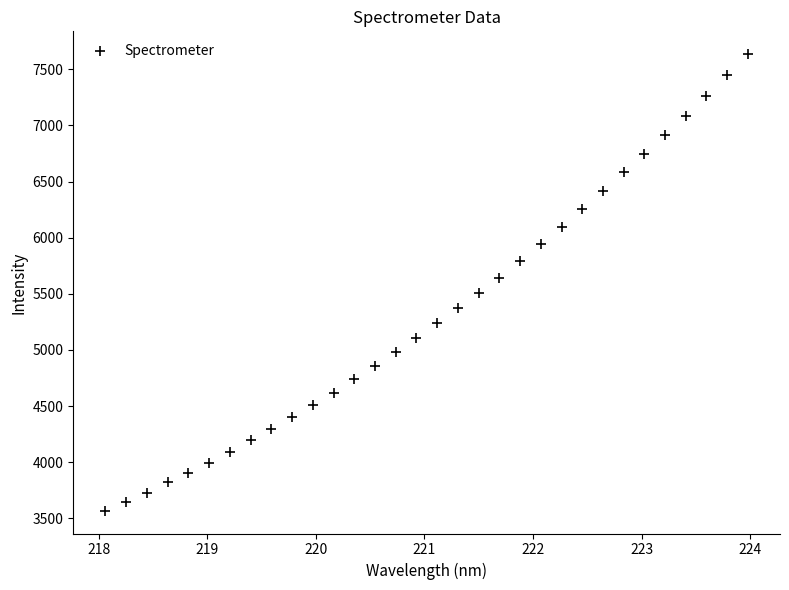

What is the range of Y values (max minus min)?

4067.7